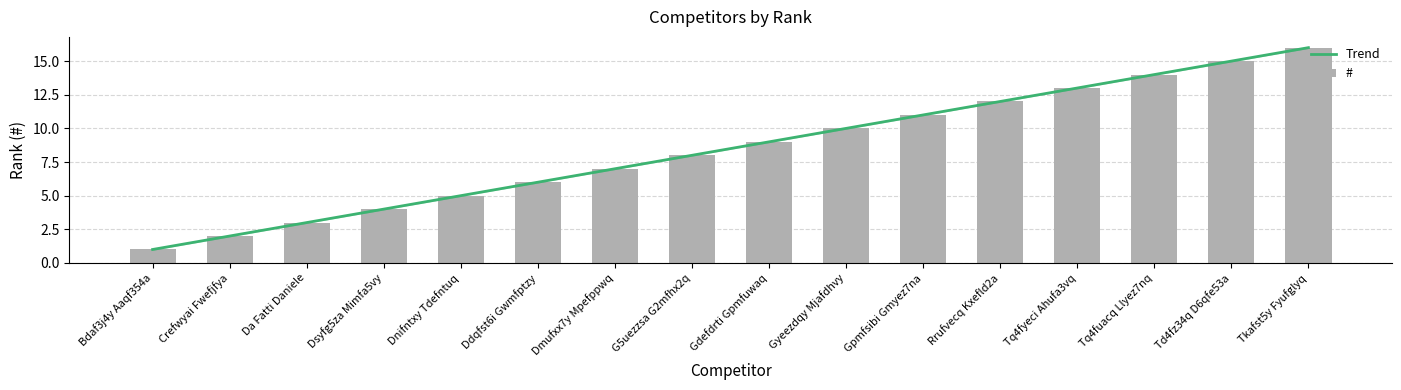

What is the difference between the values at Crefwyai Fwefjfya and G5uezzsa G2mfhx2q?

6